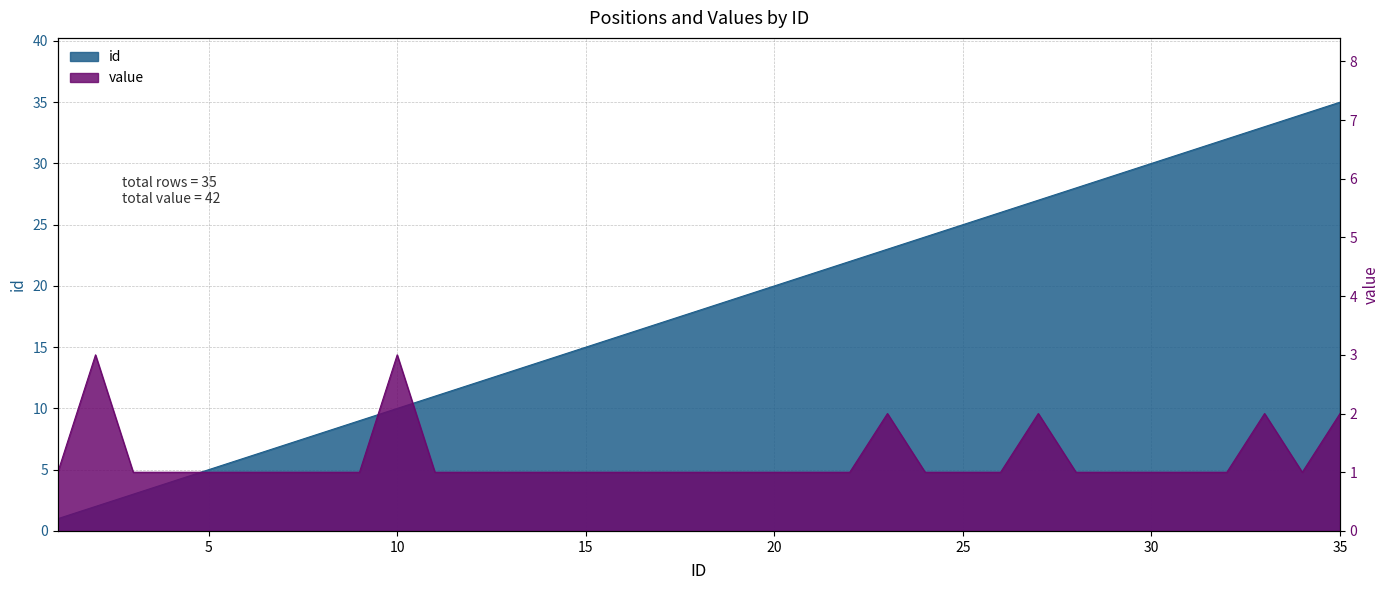

Which series has the largest range (max minus min)?

id